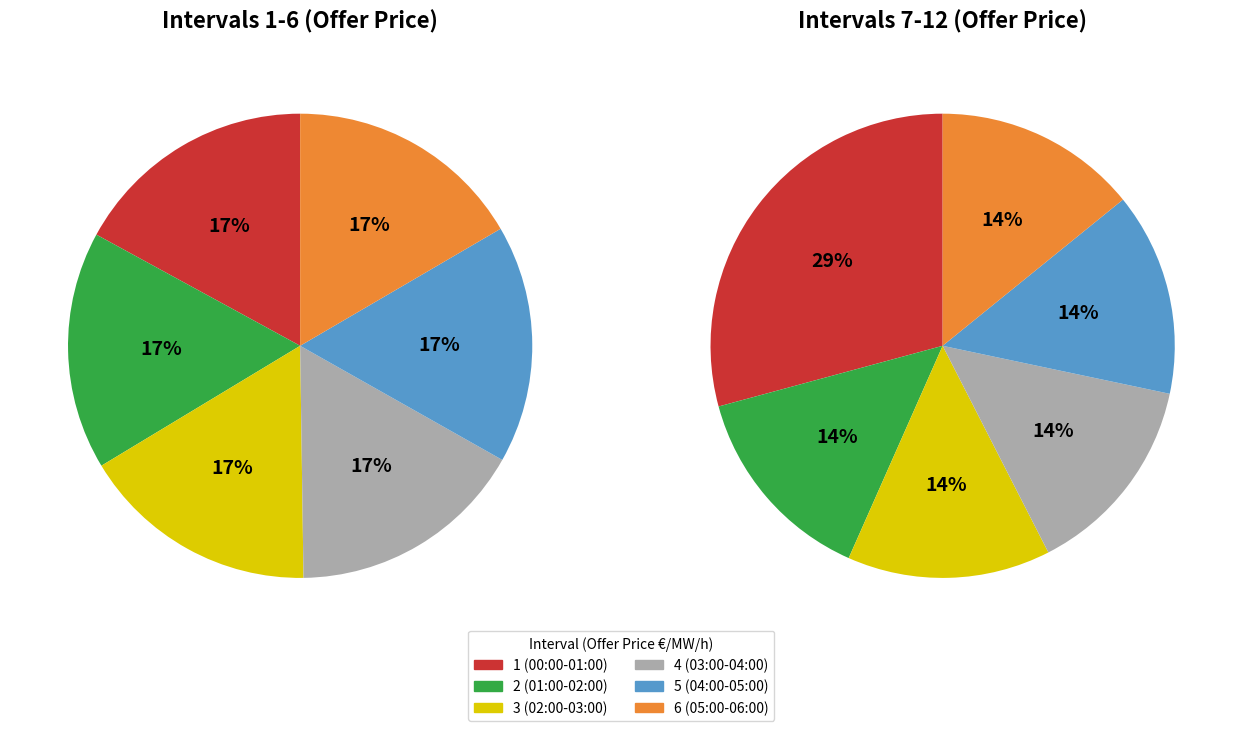

Between 4 (03:00-04:00) and 8 (07:00-08:00), which is larger?

4 (03:00-04:00)